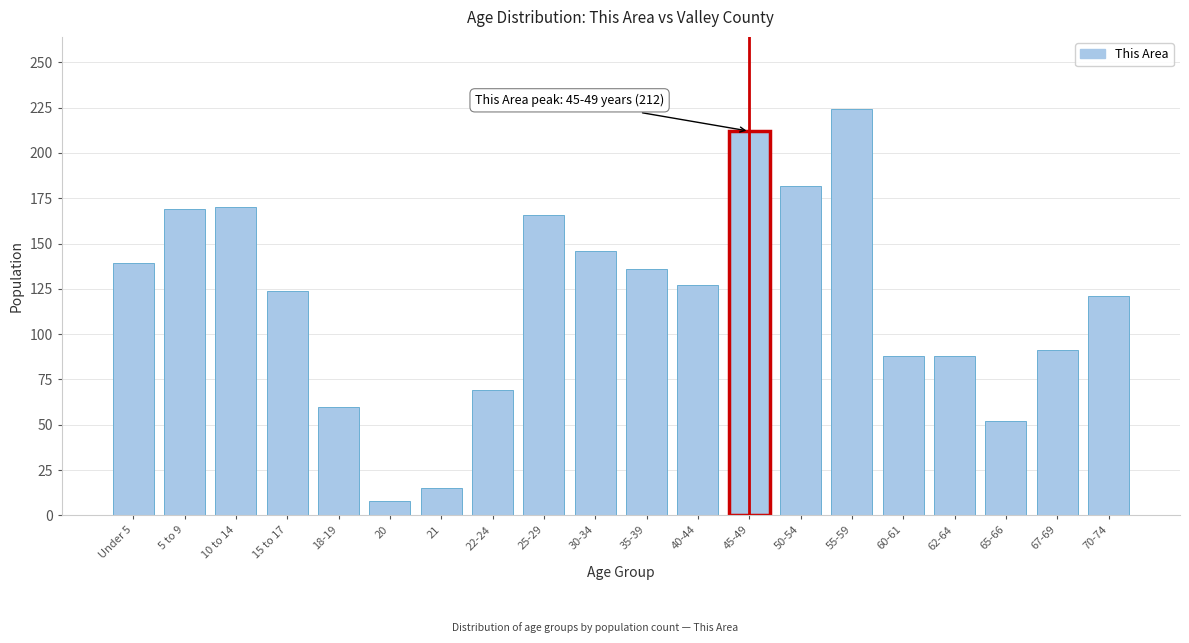

What value does the data have at 40-44, to the nearest 5?

125